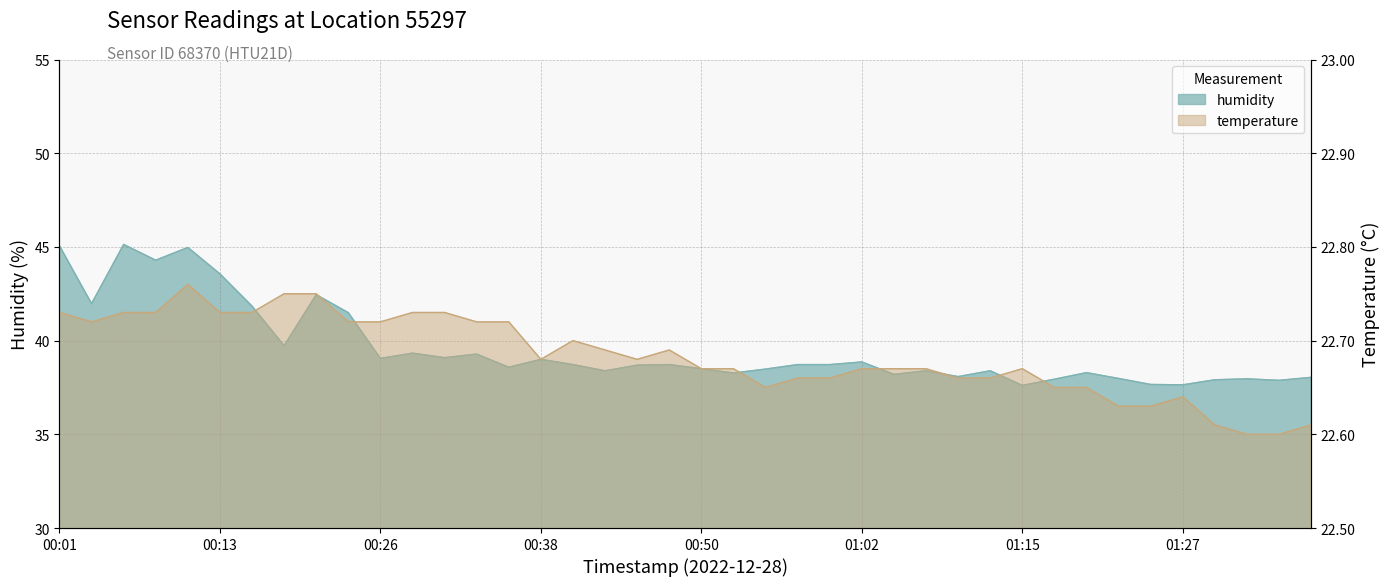

What is the value of the humidity point at the 21st from the left?

38.5